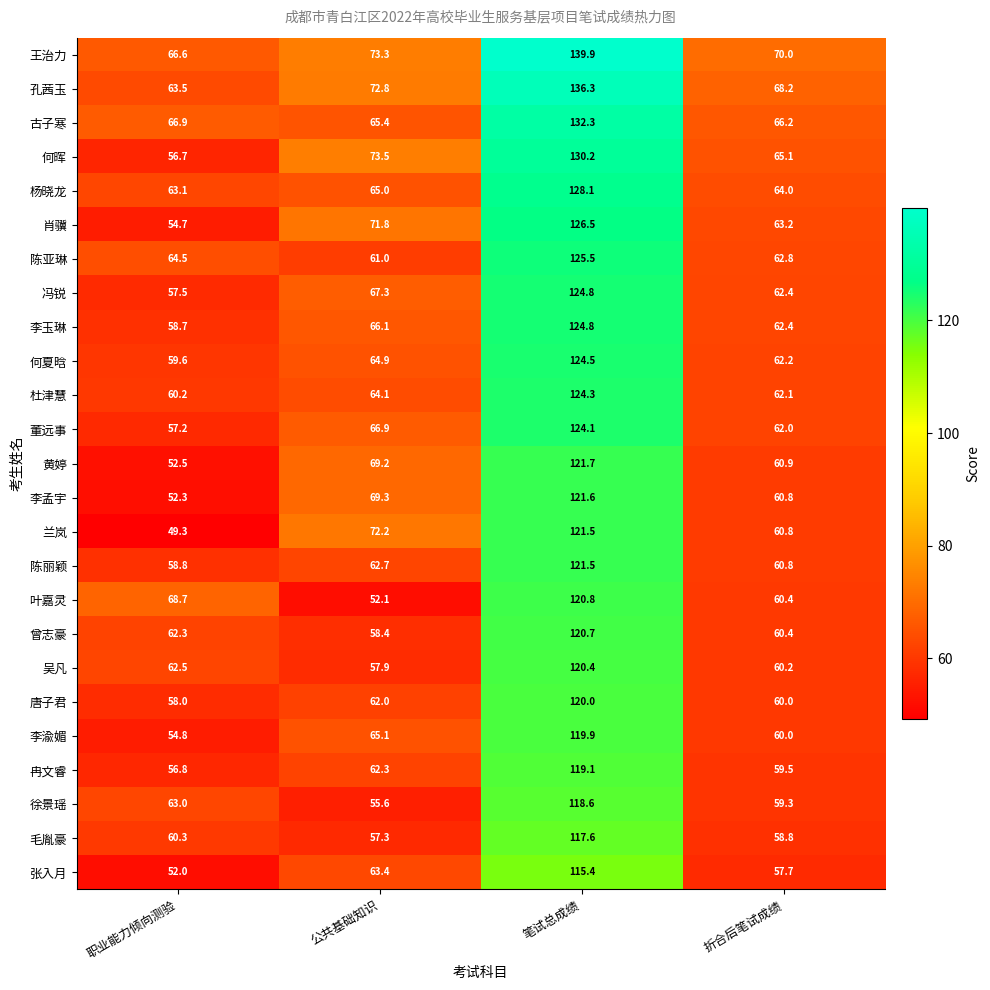

What is the minimum value shown in the chart?

49.3